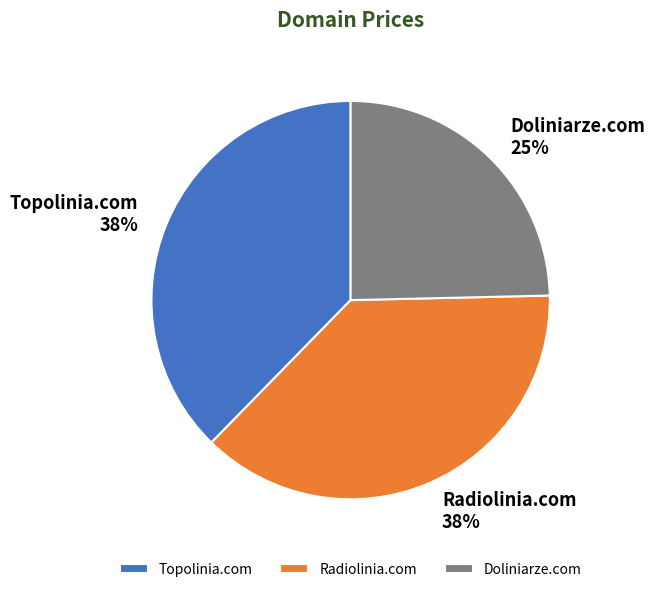

Which has a higher value, Doliniarze.com or Topolinia.com?

Topolinia.com